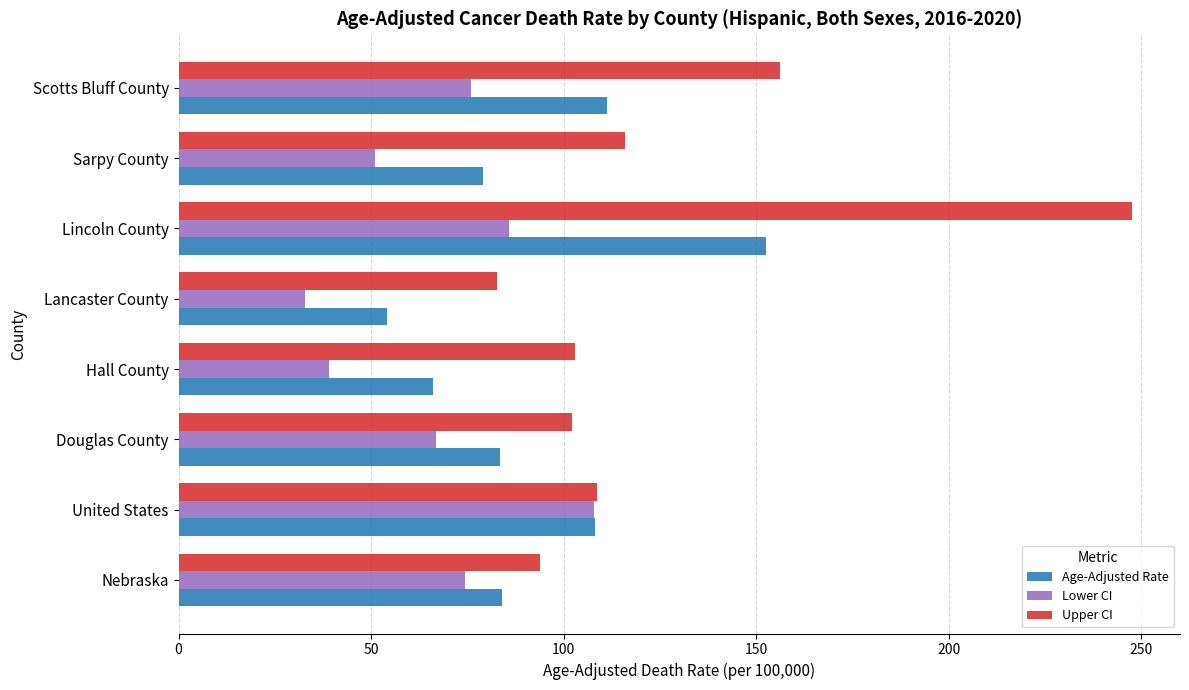

What is the maximum value for Upper CI?

247.7